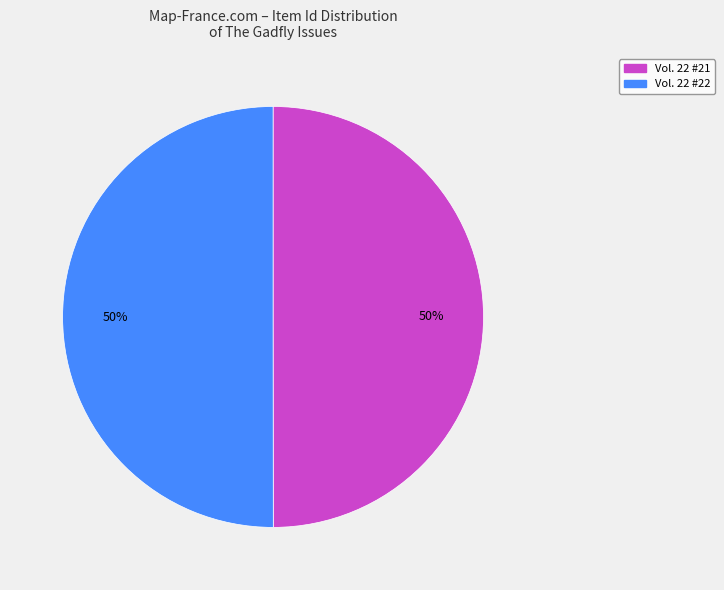

To the nearest percent, what is the average slice percentage?

50%